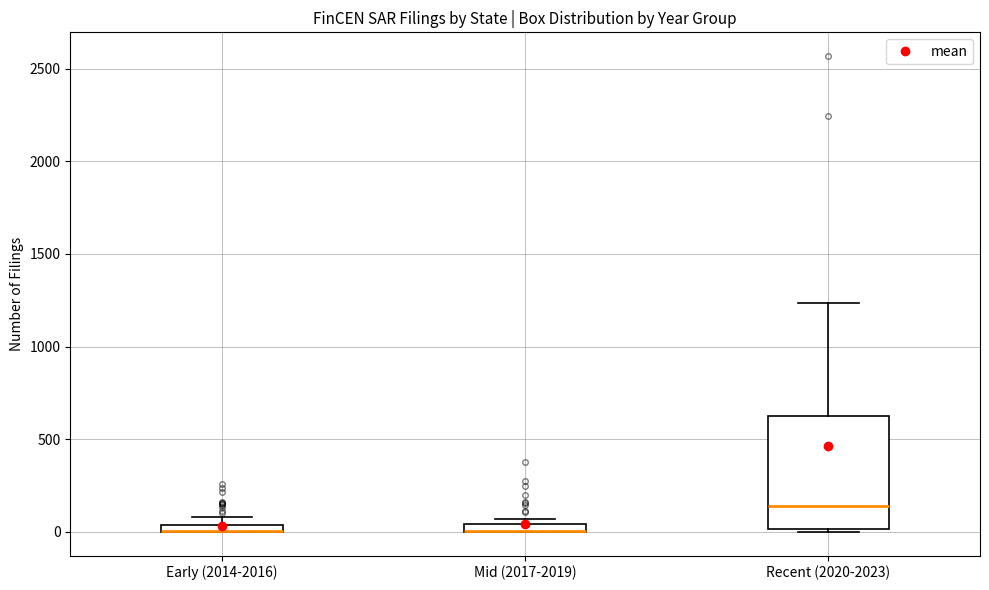

Which box is the tallest, from its lower edge to its upper edge?

Recent (2020-2023)